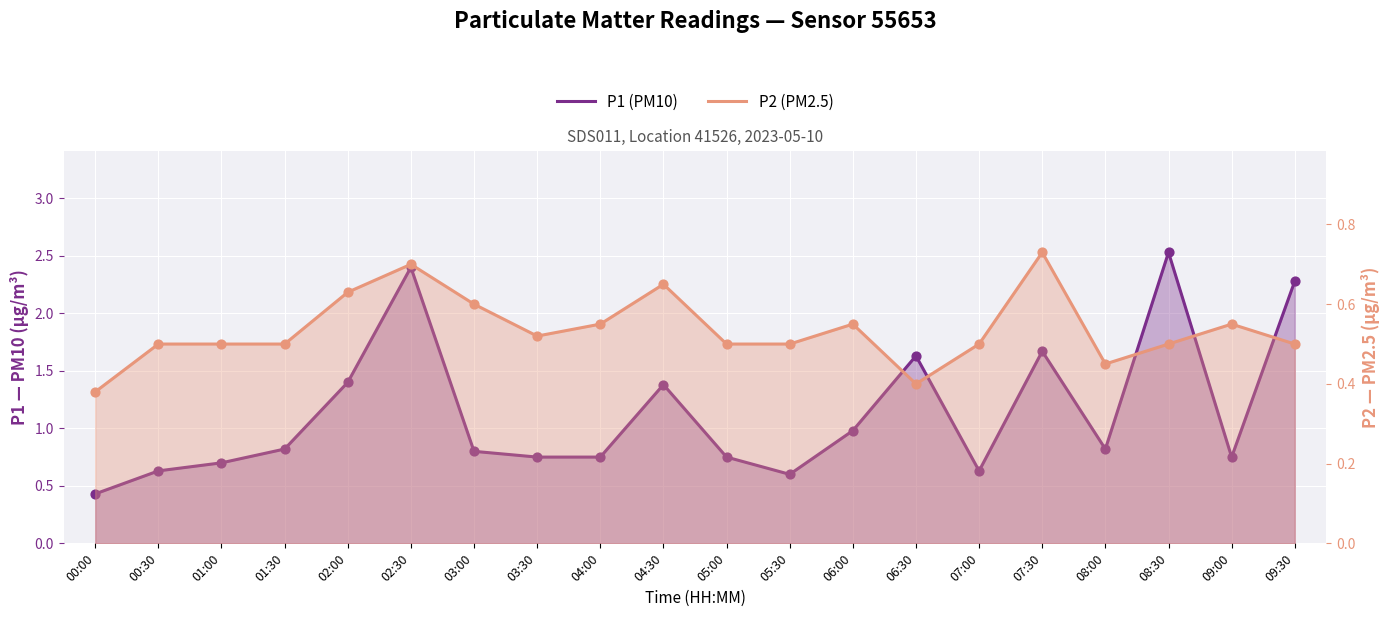

Is the value of P2 (PM2.5) at 08:30 greater than the value of P1 (PM10) at 09:00?

No